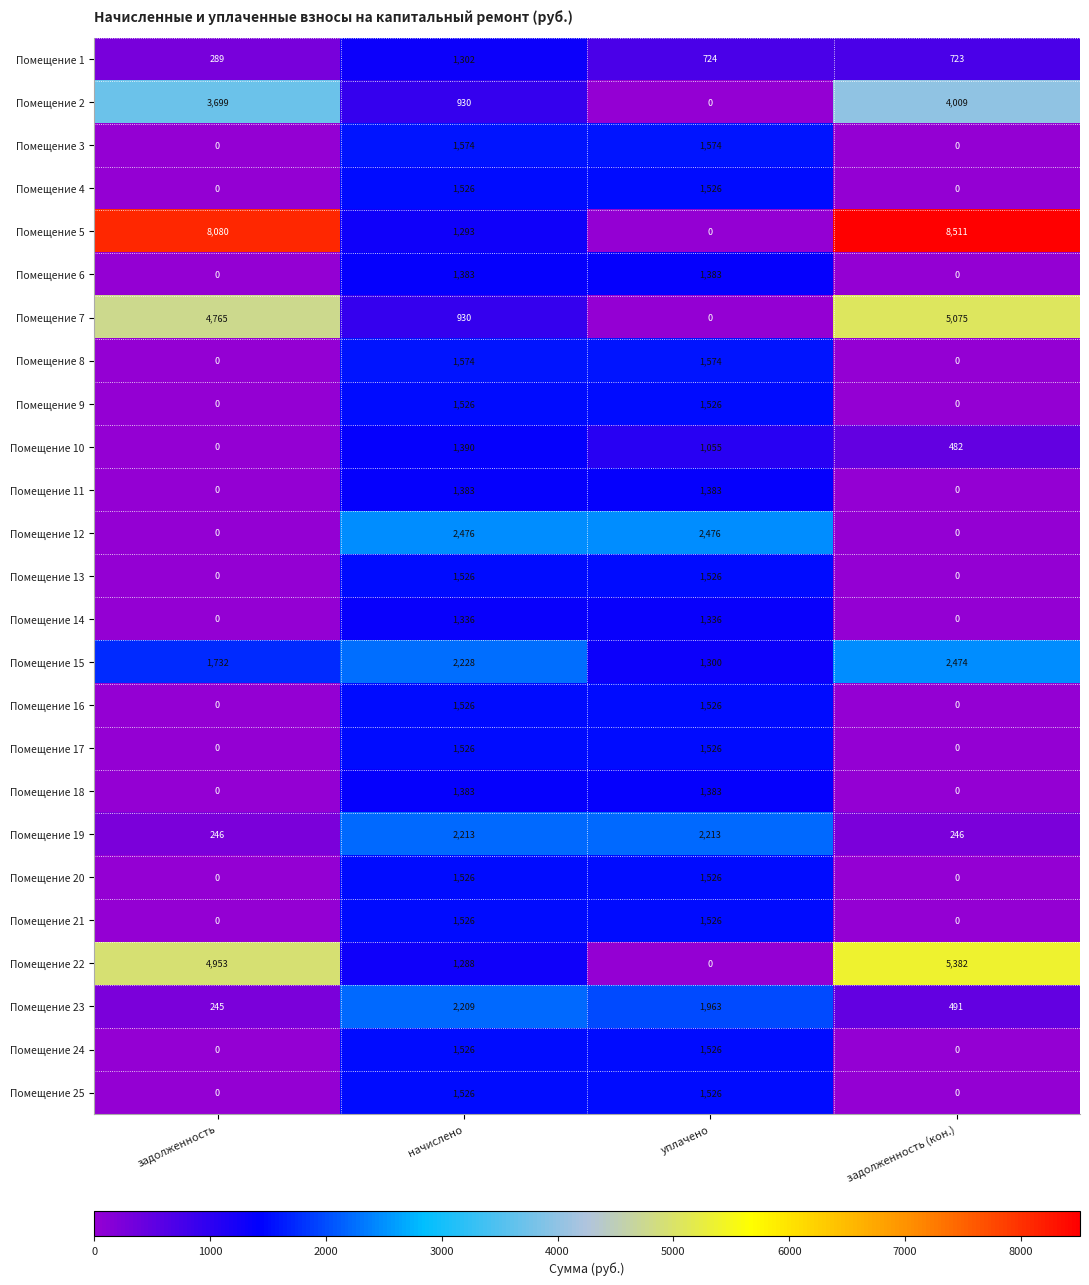

What is the total value across all series at уплачено?

32098